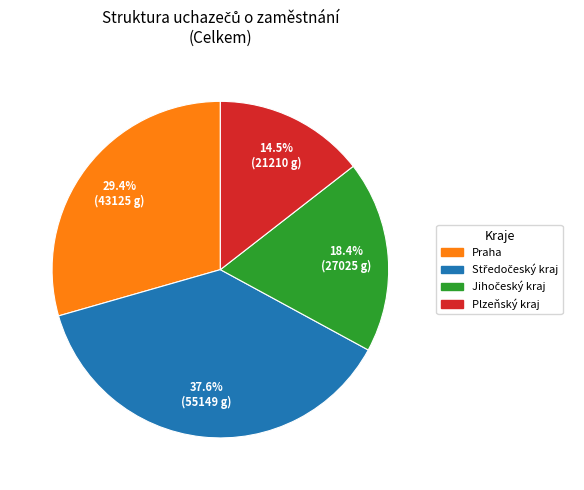

Is there a majority slice in this chart?

No